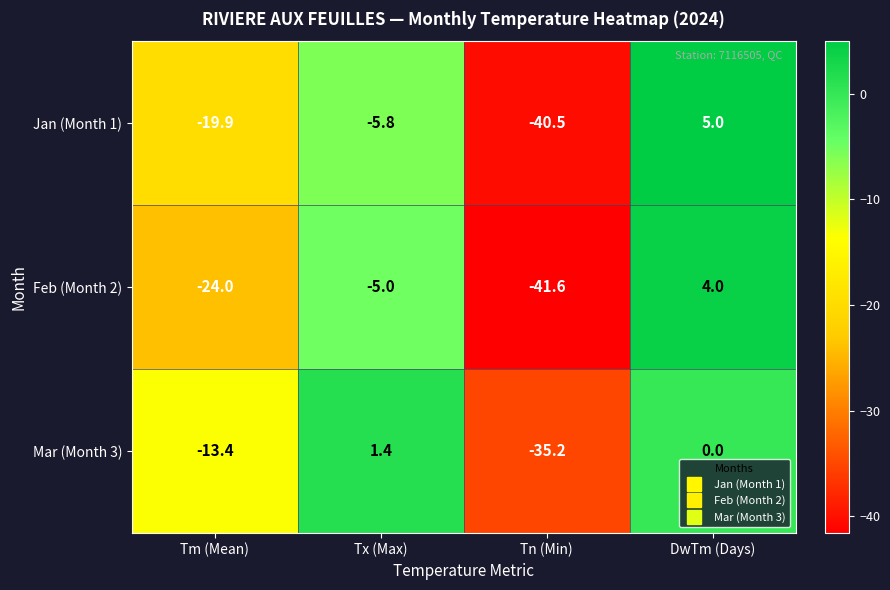

At which label does Feb (Month 2) reach its minimum?

Tn (Min)